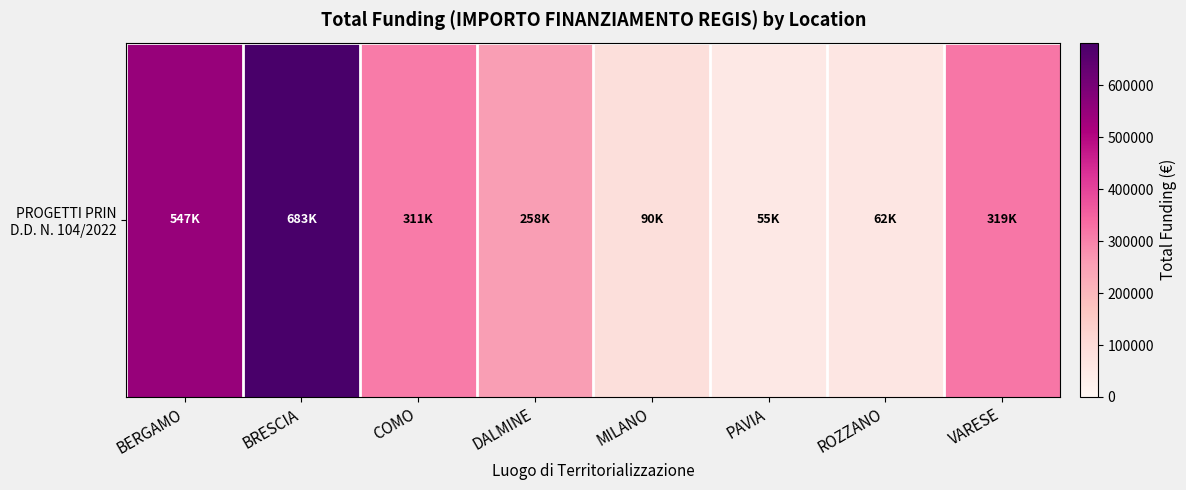

The chart shows a value of 547182.5 at BERGAMO. True or false?

True